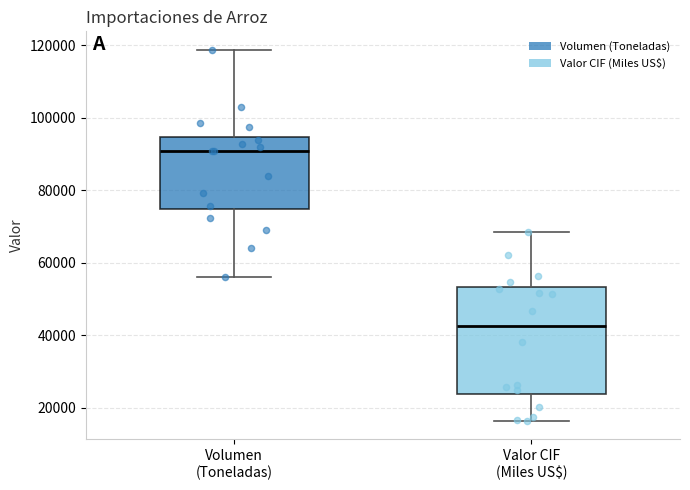

Comparing the boxes themselves (not the whiskers), which one is the tallest?

Valor CIF (Miles US$)